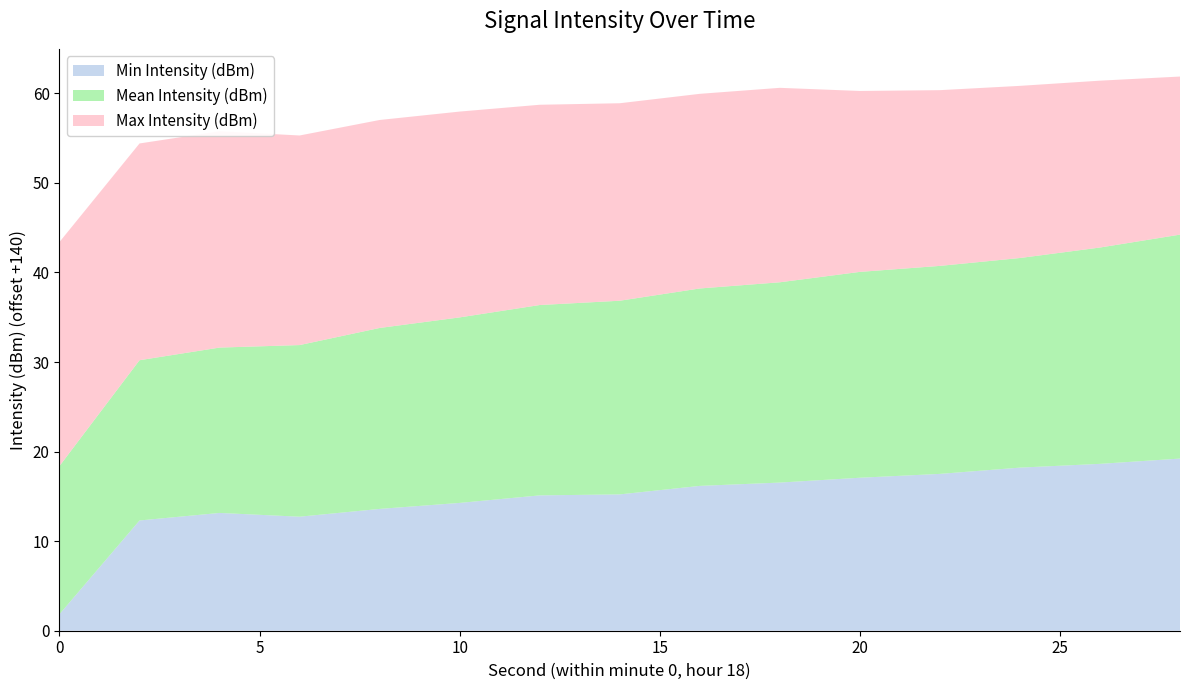

Reading right to left, extract all data points from this chart.

Min Intensity (dBm): 28=-120.8	26=-121.4	24=-121.8	22=-122.5	20=-122.9	18=-123.5	16=-123.8	14=-124.8	12=-124.9	10=-125.7	8=-126.4	6=-127.3	4=-126.8	2=-127.7	0=-138.2
Mean Intensity (dBm): 28=-115.0	26=-115.8	24=-116.6	22=-116.8	20=-117.0	18=-117.6	16=-118.0	14=-118.4	12=-118.8	10=-119.3	8=-119.8	6=-120.8	4=-121.5	2=-122.1	0=-123.5
Max Intensity (dBm): 28=-122.3	26=-121.4	24=-120.8	22=-120.4	20=-119.8	18=-118.3	16=-118.3	14=-118.0	12=-117.6	10=-117.0	8=-116.8	6=-116.6	4=-115.8	2=-115.8	0=-115.0